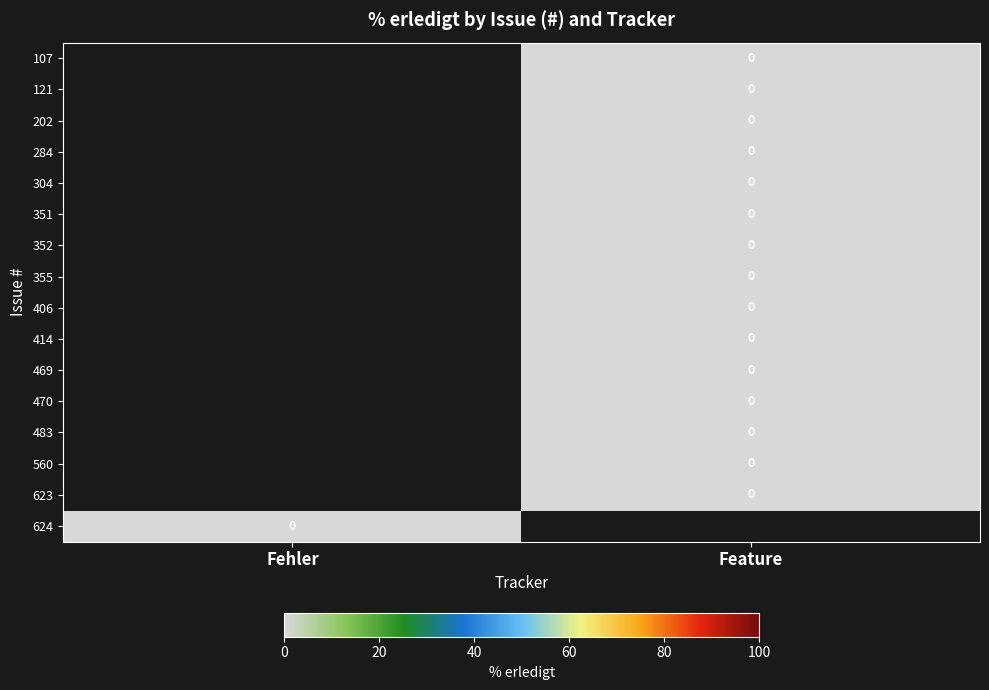

The 304 series shows 0.0 at Feature. True or false?

True